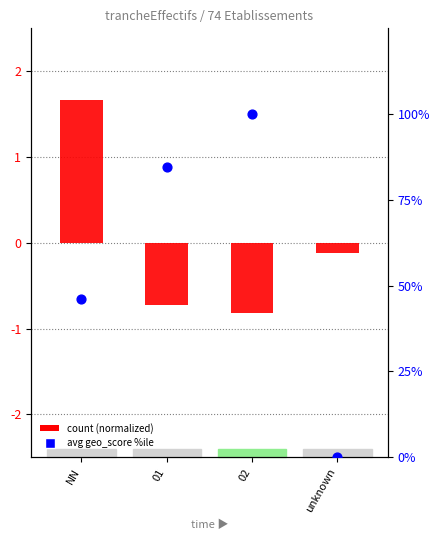

Which series contains the highest Y value?

avg geo_score percentile